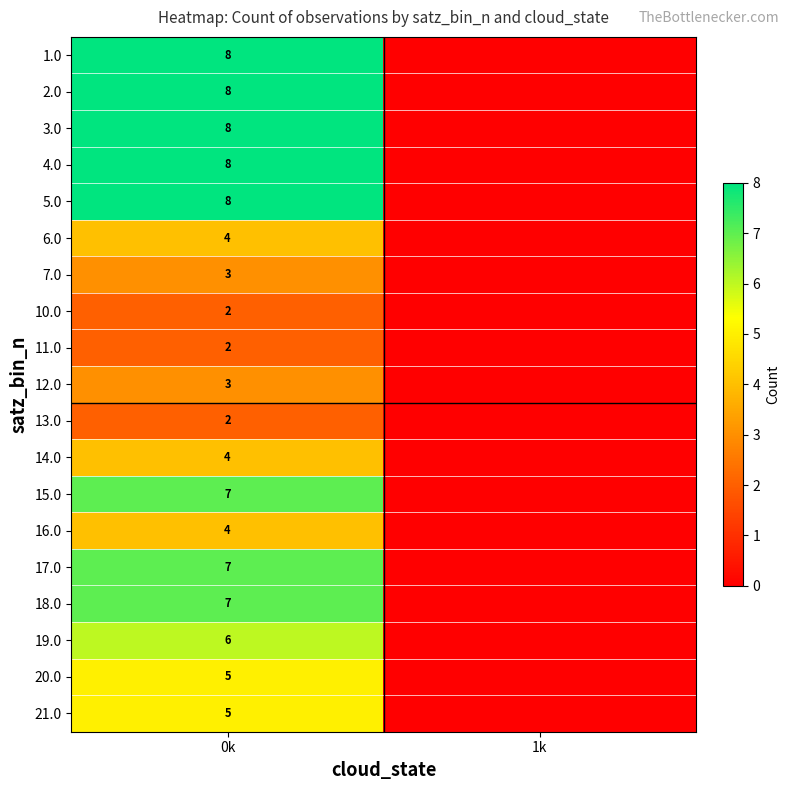

The value of 13.0 at 0k is 2. True or false?

True